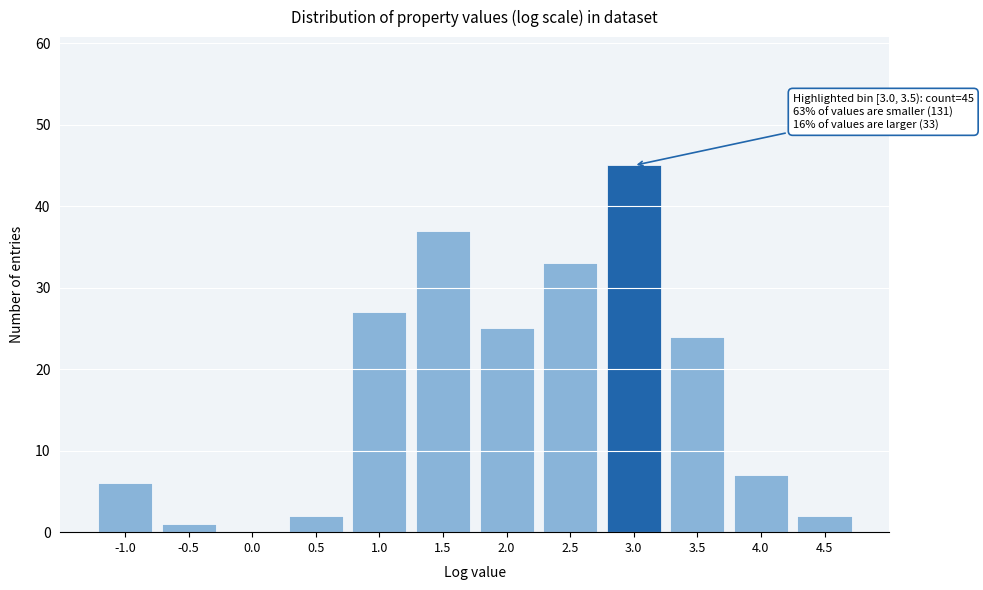

Reading left to right, transcribe all the data shown in this chart.

-1.0=6	-0.5=1	0.0=0	0.5=2	1.0=27	1.5=37	2.0=25	2.5=33	3.0=45	3.5=24	4.0=7	4.5=2